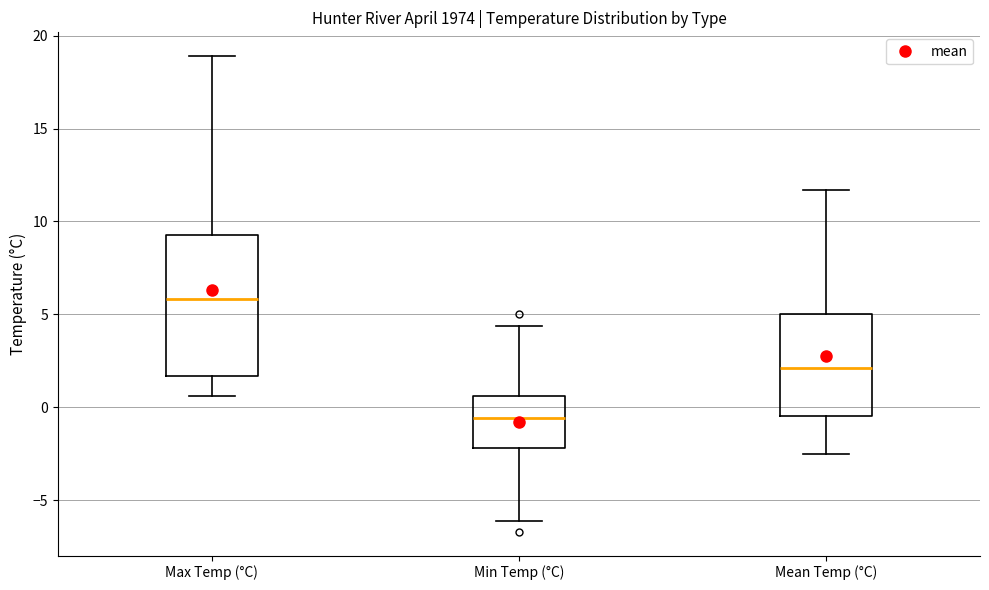

Reading left to right, read every box against the y-axis: the position of its median line, the range the box covers, and the ends of its whiskers. The values are not printed on the chart, so give them approximately, as read against the axis.

Max Temp (°C): median 6.0, box 1.5 to 9.5, whiskers 0.5 to 19.0
Min Temp (°C): median -0.5, box -2.0 to 0.5, whiskers -6.0 to 4.5
Mean Temp (°C): median 2.0, box -0.5 to 5.0, whiskers -2.5 to 11.5